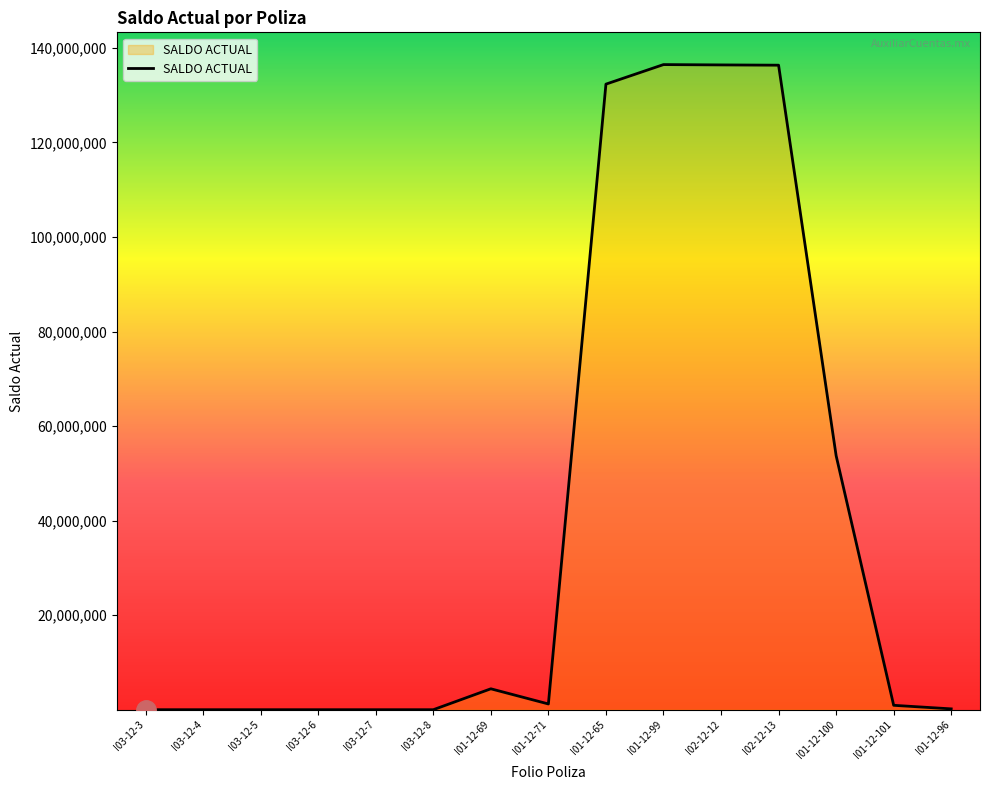

What is the greatest value displayed?

136481764.6